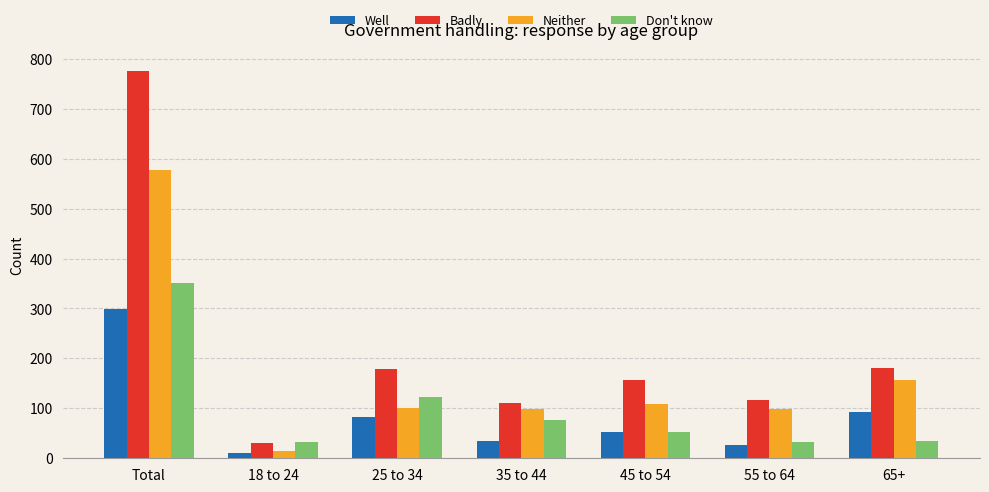

Where does the Don't know series first go above 52?

Total